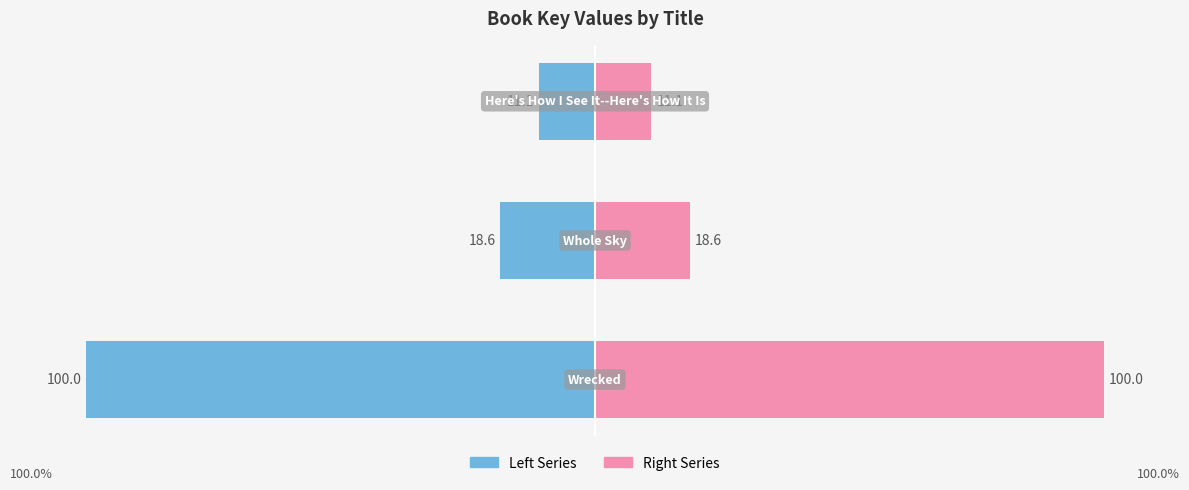

What is the minimum value shown in the chart?

-100.0